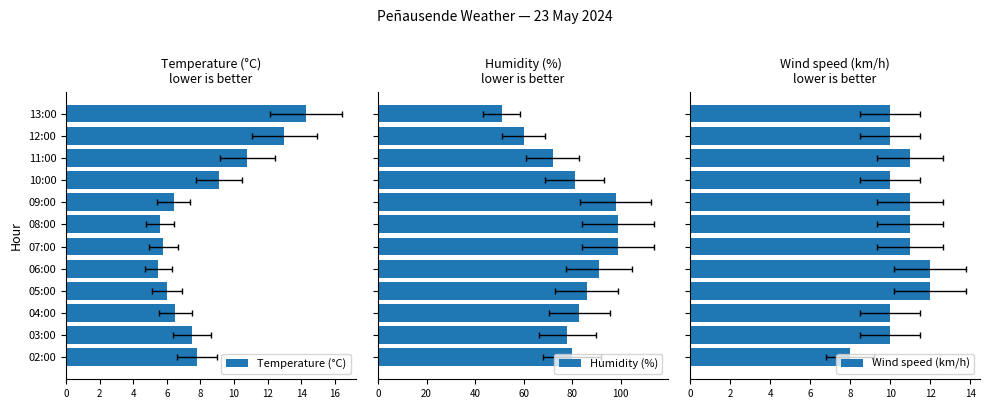

Reading left to right, what are all the values shown in this chart?

Temperature (°C): 14.3	13.0	10.8	9.1	6.4	5.6	5.8	5.5	6.0	6.5	7.5	7.8
Humidity (%): 51.0	60.0	72.0	81.0	98.0	99.0	99.0	91.0	86.0	83.0	78.0	80.0
Wind speed (km/h): 10.0	10.0	11.0	10.0	11.0	11.0	11.0	12.0	12.0	10.0	10.0	8.0